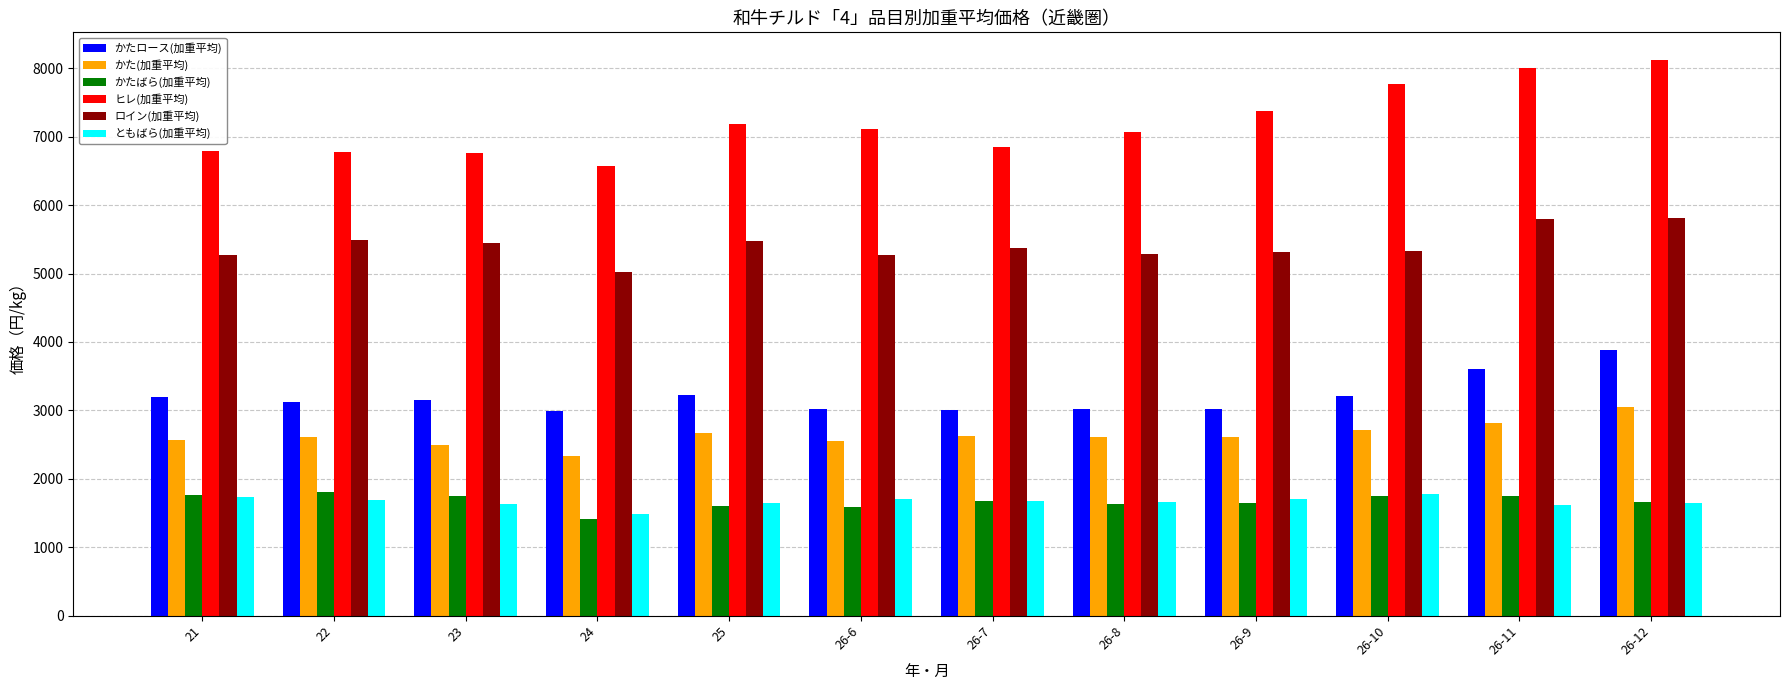

What is the maximum value for かたロース(加重平均)?

3886.6